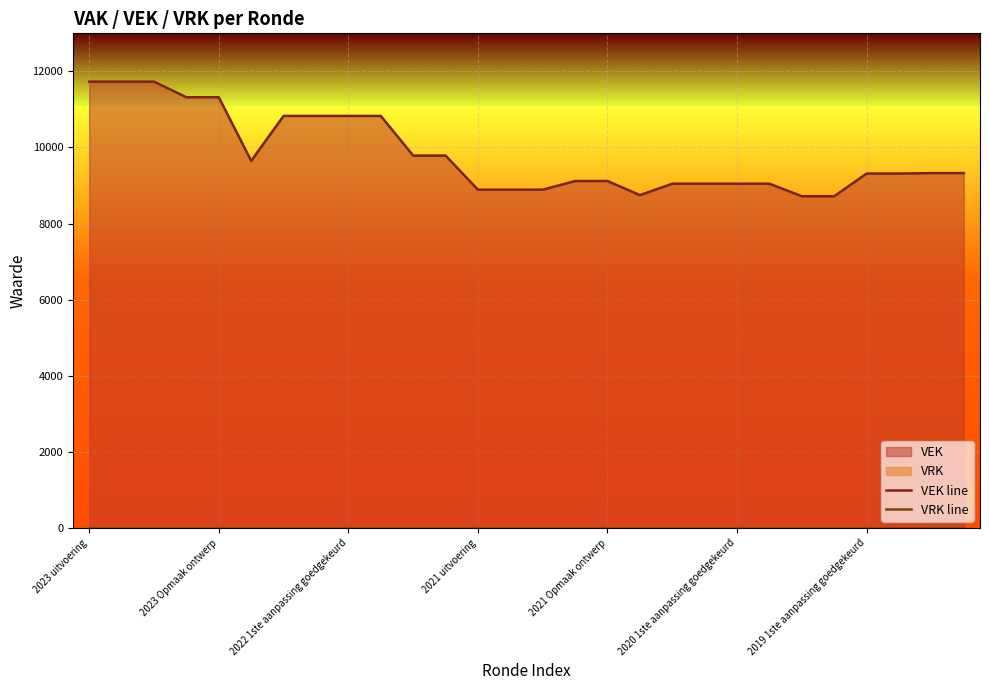

Between 2023 Opmaak ontwerp and 13, which is larger?

2023 Opmaak ontwerp